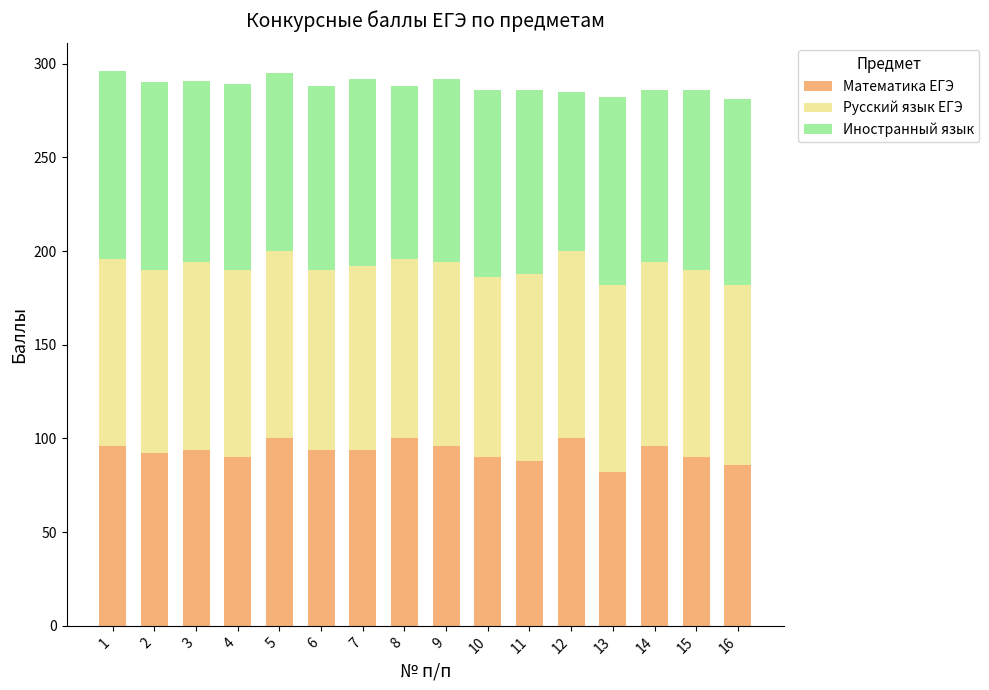

What is the total value across all series at 15?

286